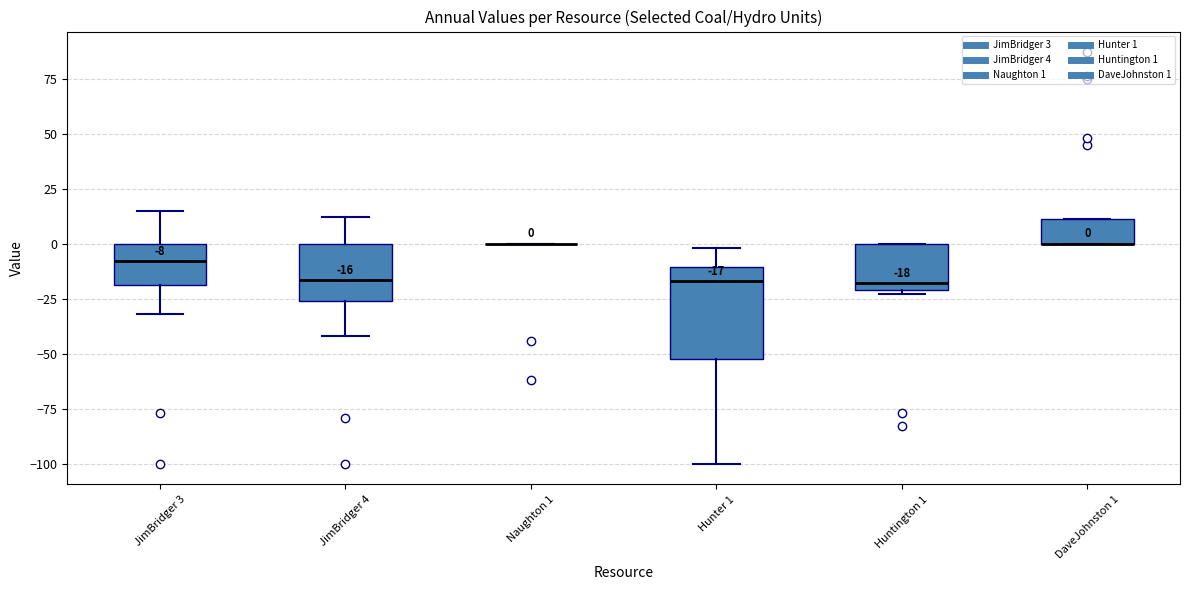

Comparing the boxes themselves (not the whiskers), which one is the tallest?

Hunter 1